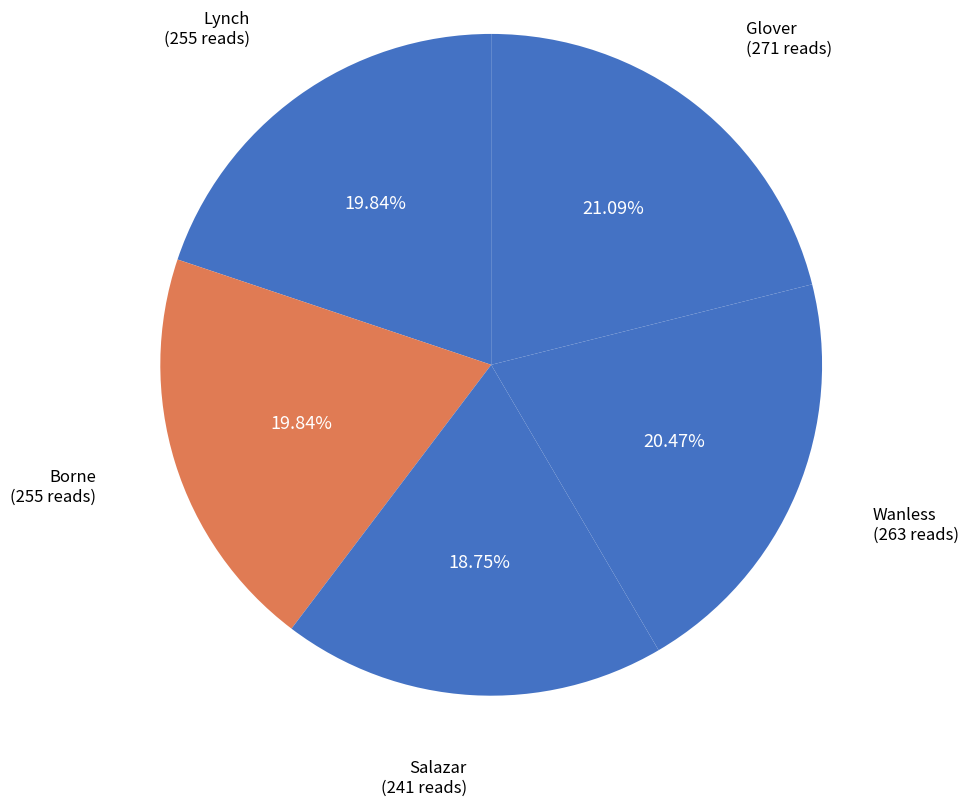

To the nearest percent, what is the combined percentage of Salazar and Glover?

40%